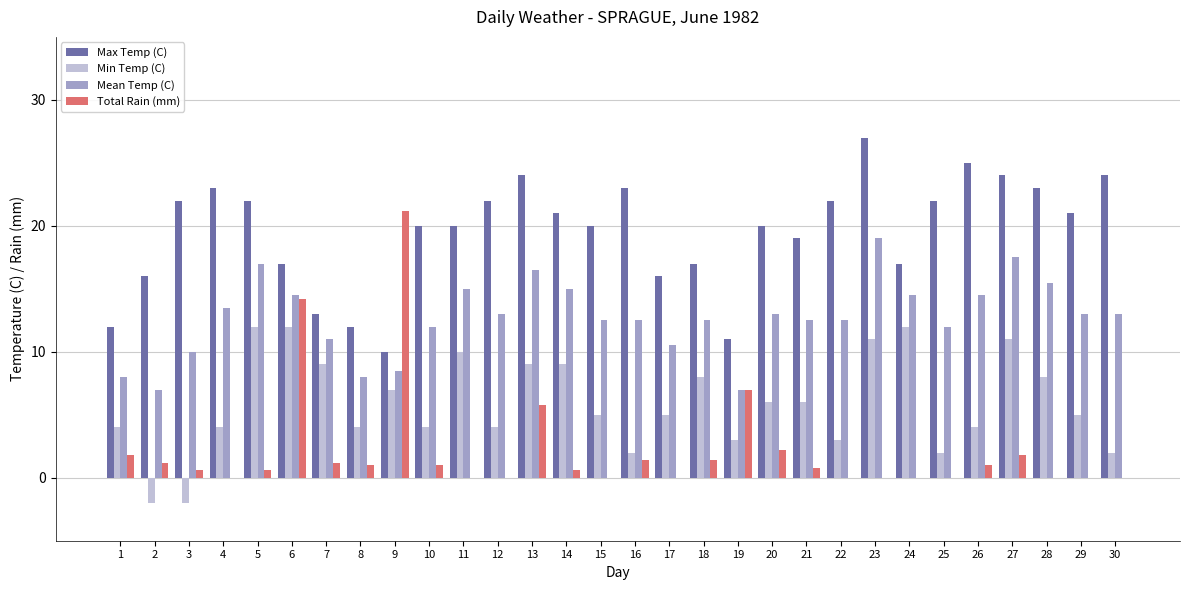

Reading right to left, transcribe all the data shown in this chart.

Max Temp (C): 30=24.0	29=21.0	28=23.0	27=24.0	26=25.0	25=22.0	24=17.0	23=27.0	22=22.0	21=19.0	20=20.0	19=11.0	18=17.0	17=16.0	16=23.0	15=20.0	14=21.0	13=24.0	12=22.0	11=20.0	10=20.0	9=10.0	8=12.0	7=13.0	6=17.0	5=22.0	4=23.0	3=22.0	2=16.0	1=12.0
Min Temp (C): 30=2.0	29=5.0	28=8.0	27=11.0	26=4.0	25=2.0	24=12.0	23=11.0	22=3.0	21=6.0	20=6.0	19=3.0	18=8.0	17=5.0	16=2.0	15=5.0	14=9.0	13=9.0	12=4.0	11=10.0	10=4.0	9=7.0	8=4.0	7=9.0	6=12.0	5=12.0	4=4.0	3=-2.0	2=-2.0	1=4.0
Mean Temp (C): 30=13.0	29=13.0	28=15.5	27=17.5	26=14.5	25=12.0	24=14.5	23=19.0	22=12.5	21=12.5	20=13.0	19=7.0	18=12.5	17=10.5	16=12.5	15=12.5	14=15.0	13=16.5	12=13.0	11=15.0	10=12.0	9=8.5	8=8.0	7=11.0	6=14.5	5=17.0	4=13.5	3=10.0	2=7.0	1=8.0
Total Rain (mm): 30=0.0	29=0.0	28=0.0	27=1.8	26=1.0	25=0.0	24=0.0	23=0.0	22=0.0	21=0.8	20=2.2	19=7.0	18=1.4	17=0.0	16=1.4	15=0.0	14=0.6	13=5.8	12=0.0	11=0.0	10=1.0	9=21.2	8=1.0	7=1.2	6=14.2	5=0.6	4=0.0	3=0.6	2=1.2	1=1.8